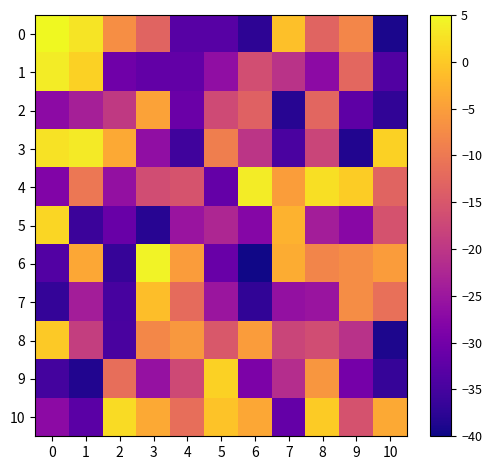

List the series in order of their peak value, lowest first.

2, 7, 8, 9, 5, 10, 3, 4, 1, 6, 0